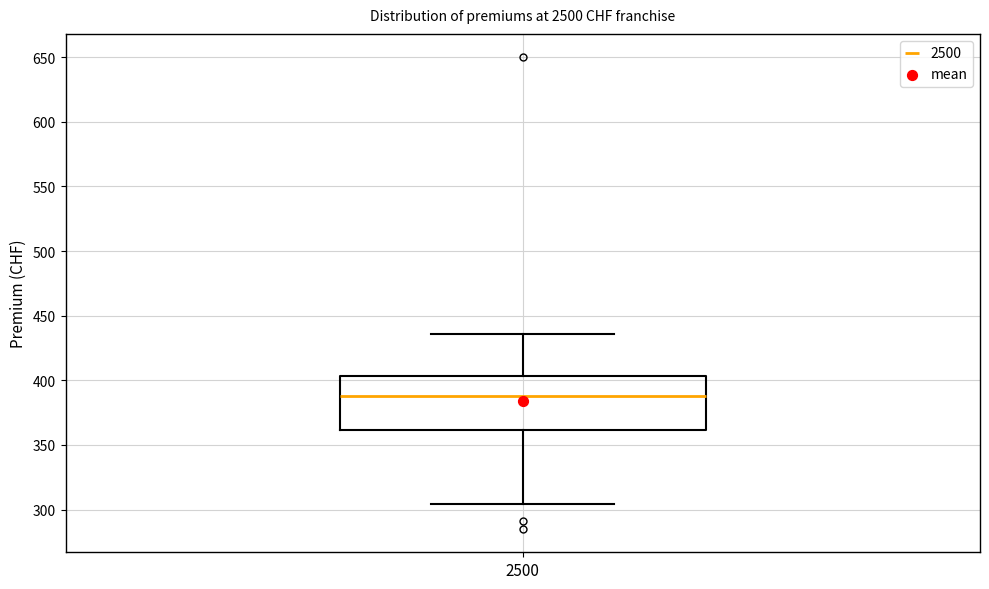

Transcribe this box plot: give where the median line is, the range the box spans, and where the two whiskers end, as read against the y-axis. The values are not printed on the chart, so give them approximately, as read against the axis.

median 390, box 360 to 405, whiskers 305 to 435